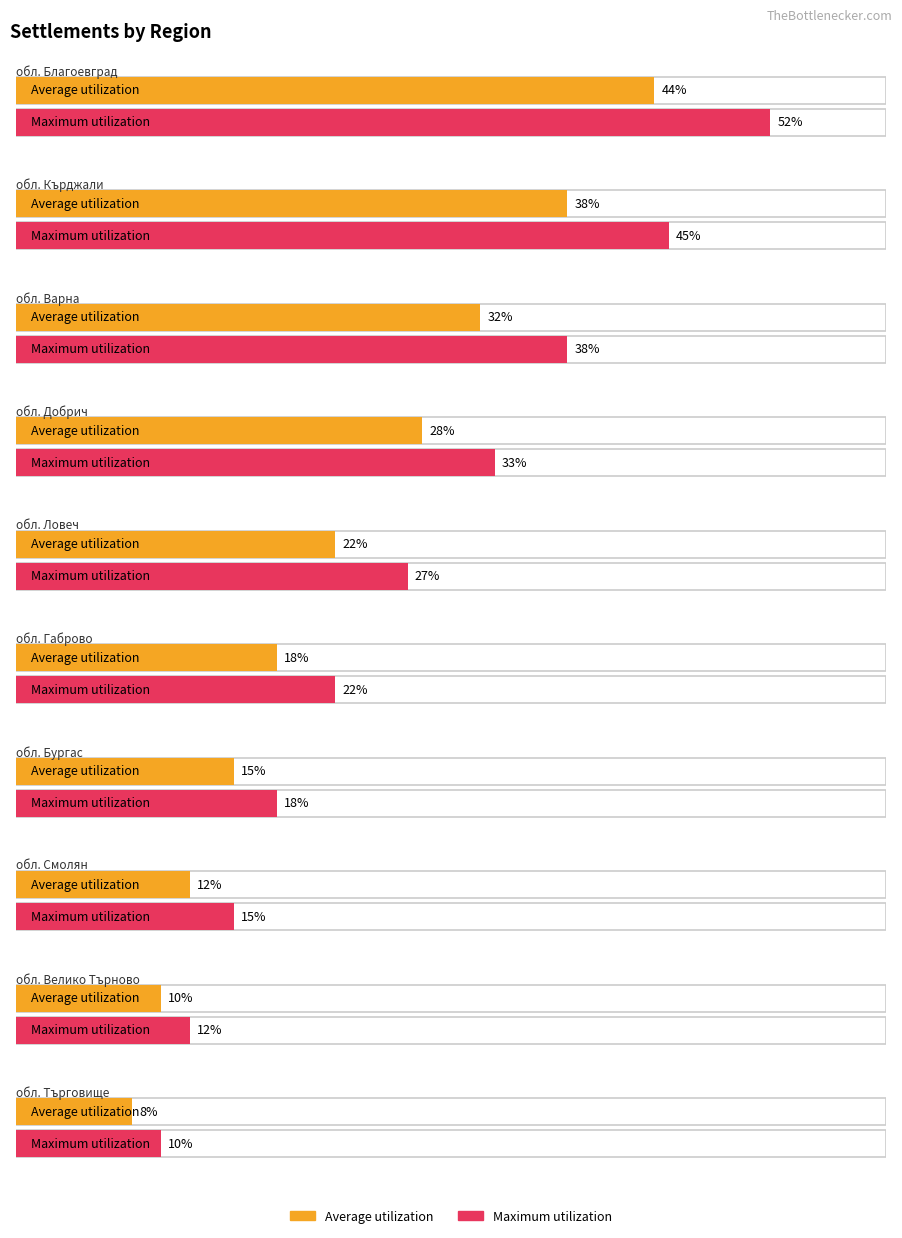

List the series in order of their peak value, lowest first.

Average utilization, Maximum utilization